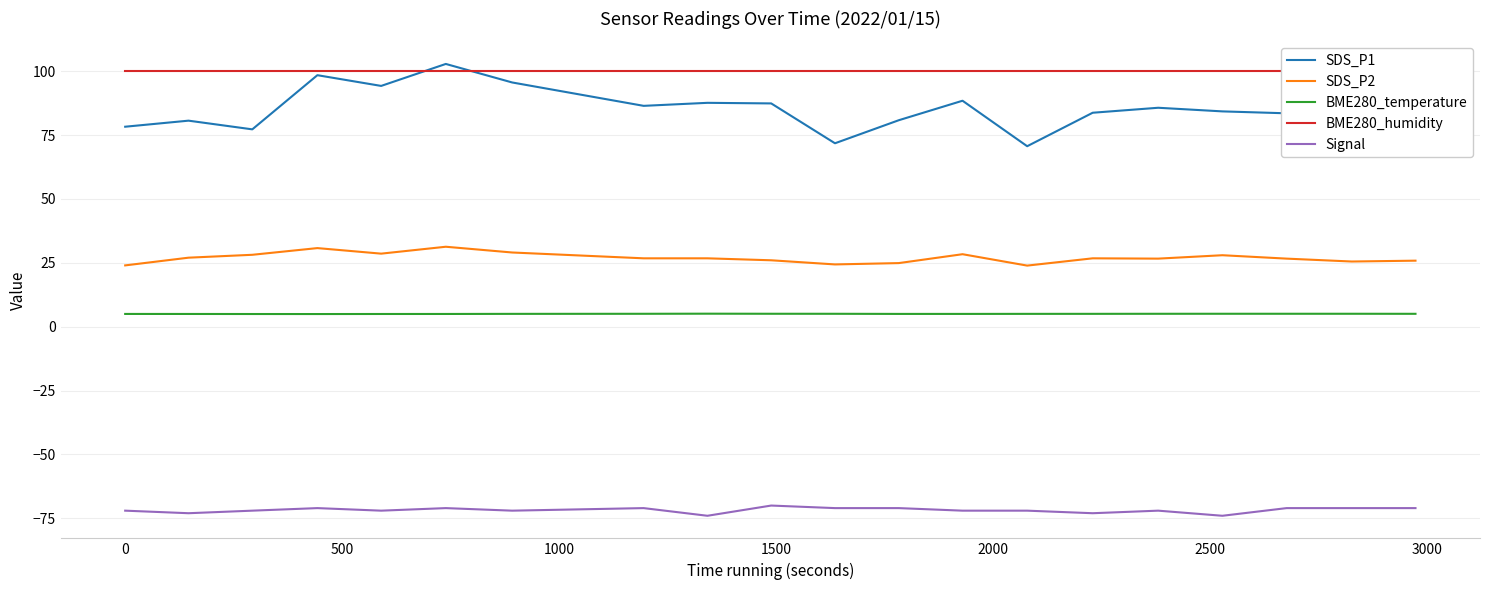

True or false: Signal and BME280_temperature cross at least once.

False